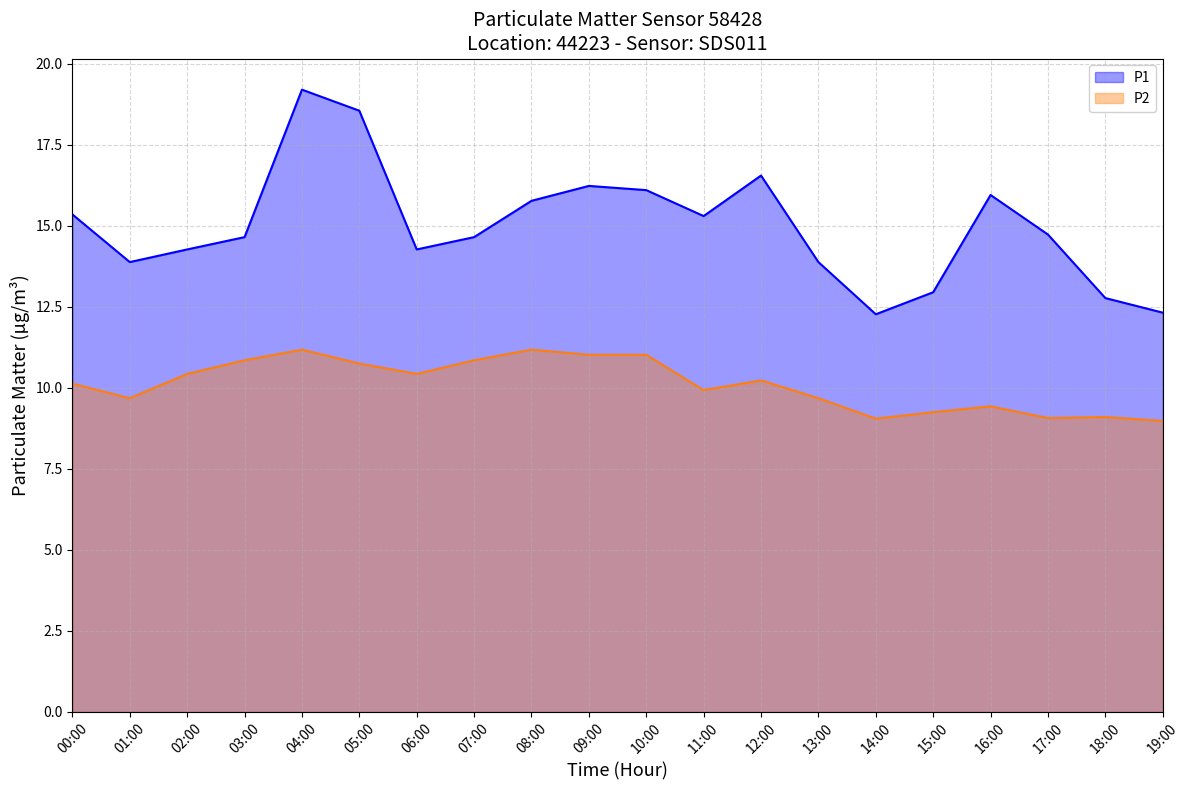

Which has a higher value, 09:00 or 16:00?

09:00